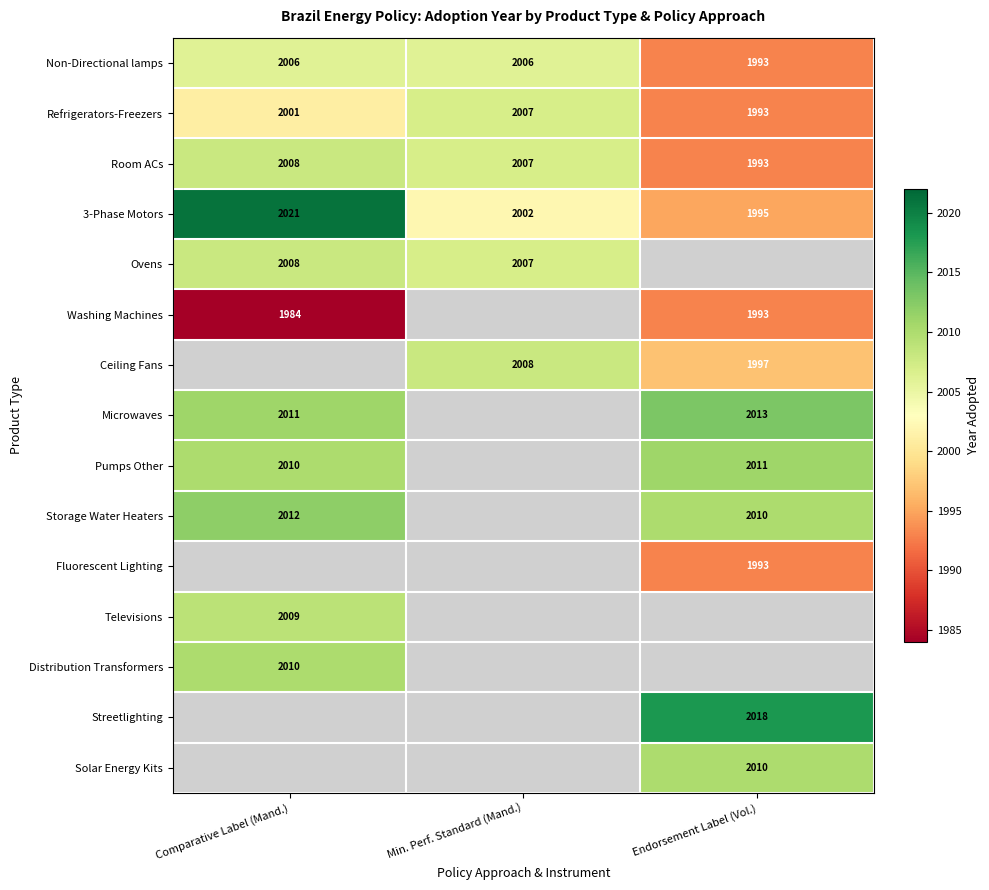

How many Refrigerators-Freezers values are between 1993 and 2007?

3